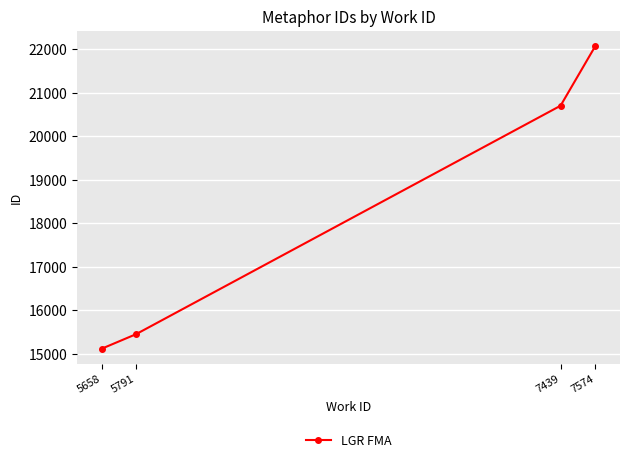

Which has a higher value, 7574 or 5791?

7574